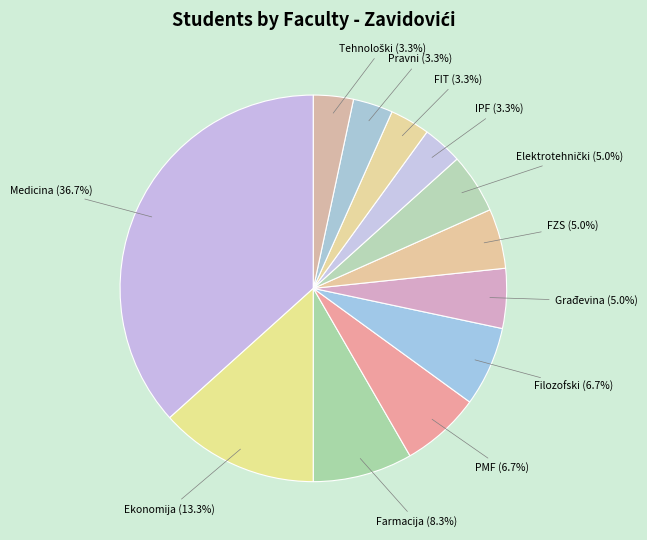

Count the number of slices in the pie.

12